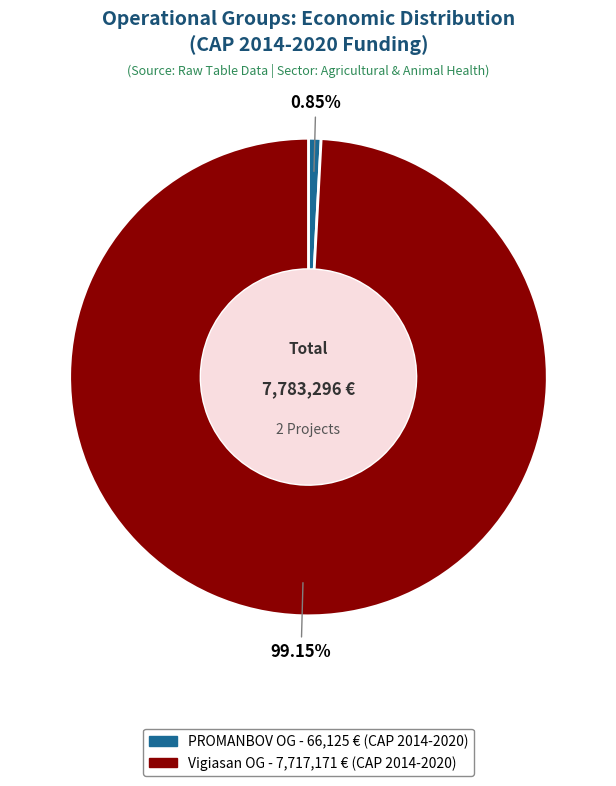

Is there any slice that represents more than half of the pie?

Yes